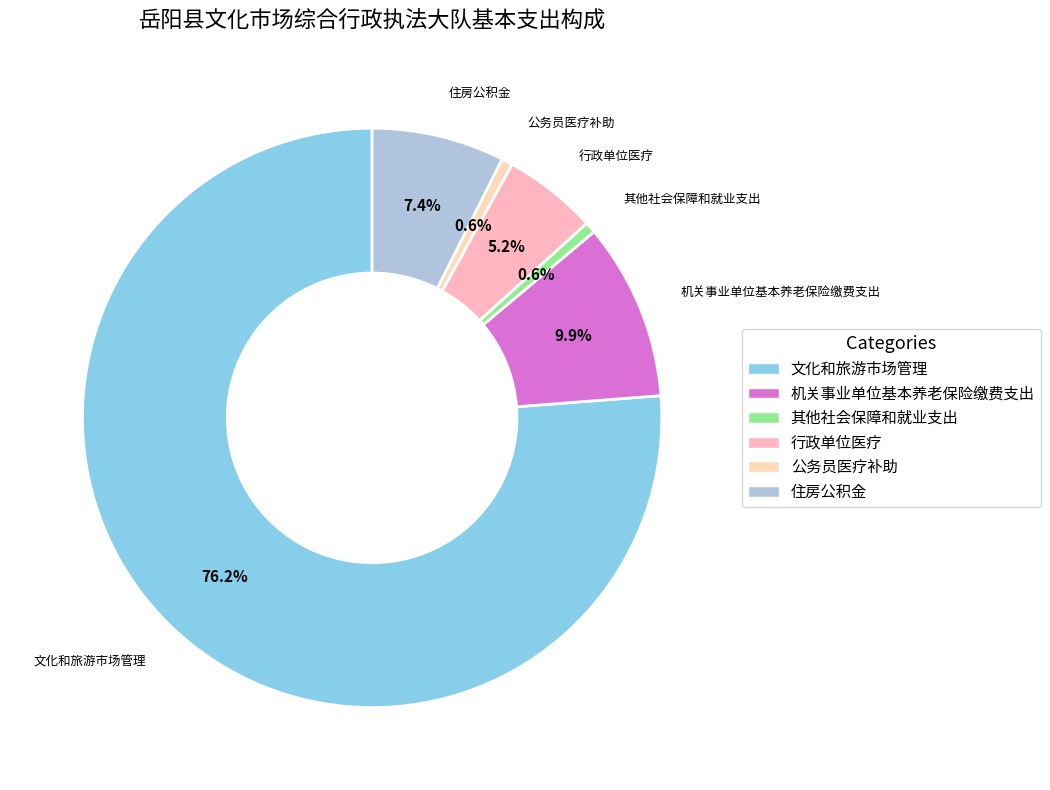

What percentage is the 住房公积金 slice, to the nearest percent?

7%